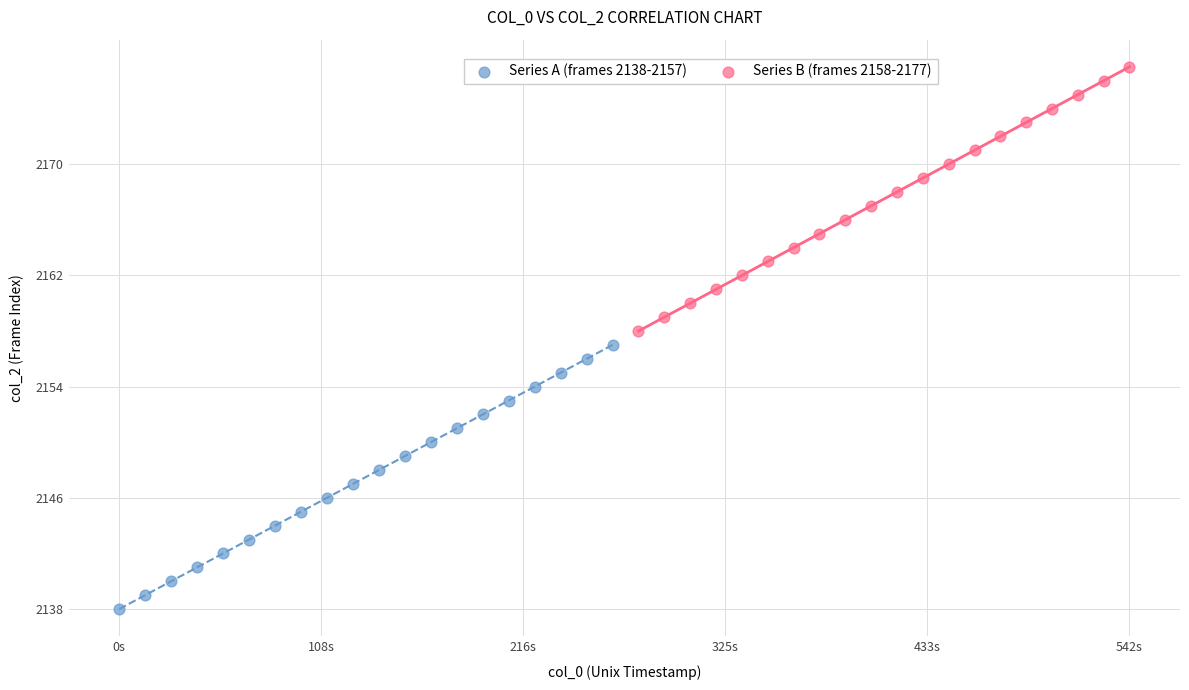

Which series contains the highest Y value?

Series B (frames 2158-2177)